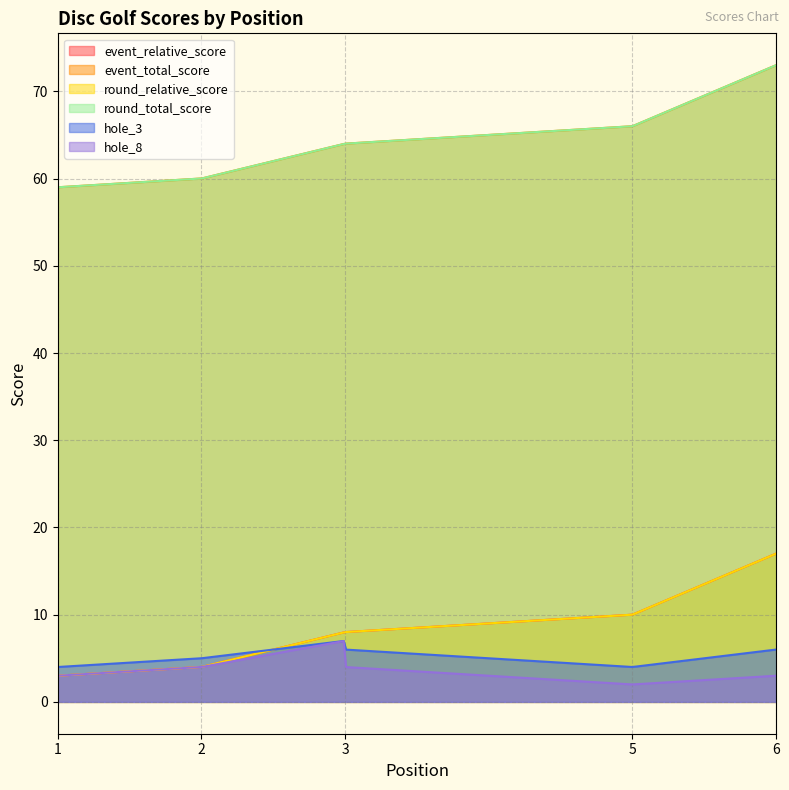

At which label does event_total_score reach its peak?

6